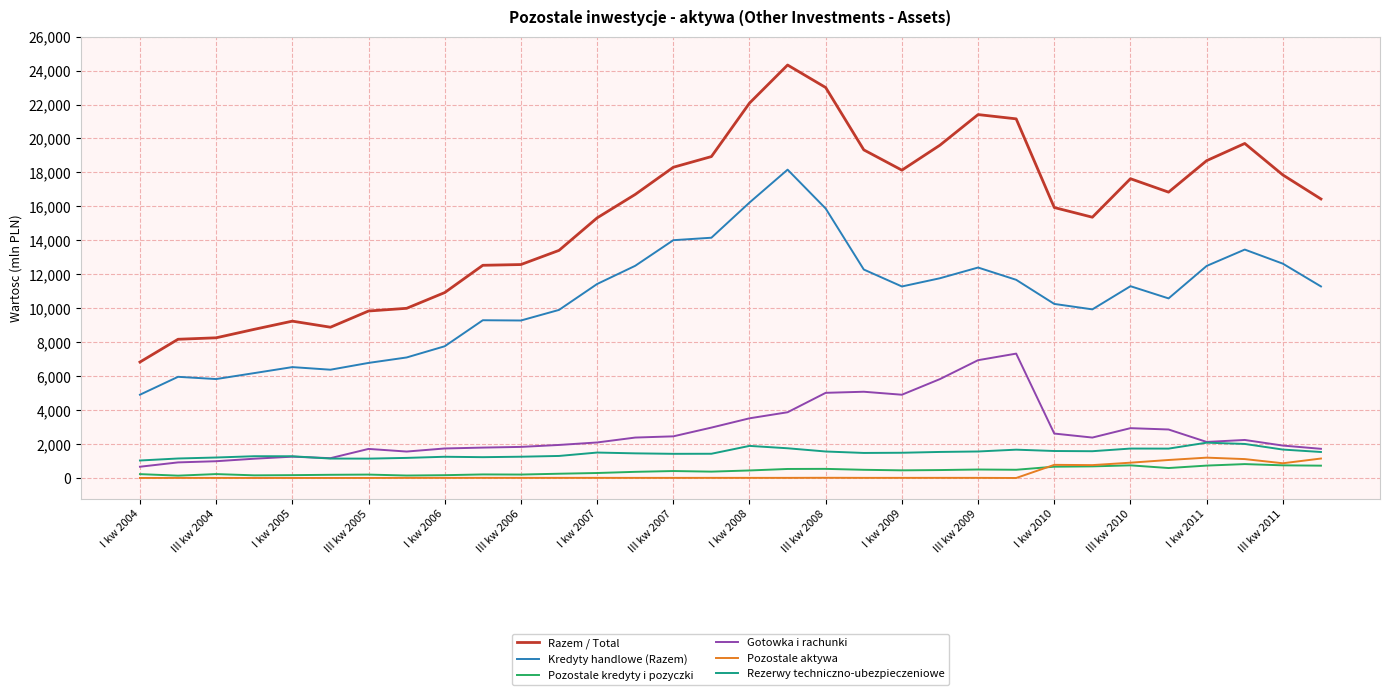

Which series has the largest total across all categories?

Razem / Total